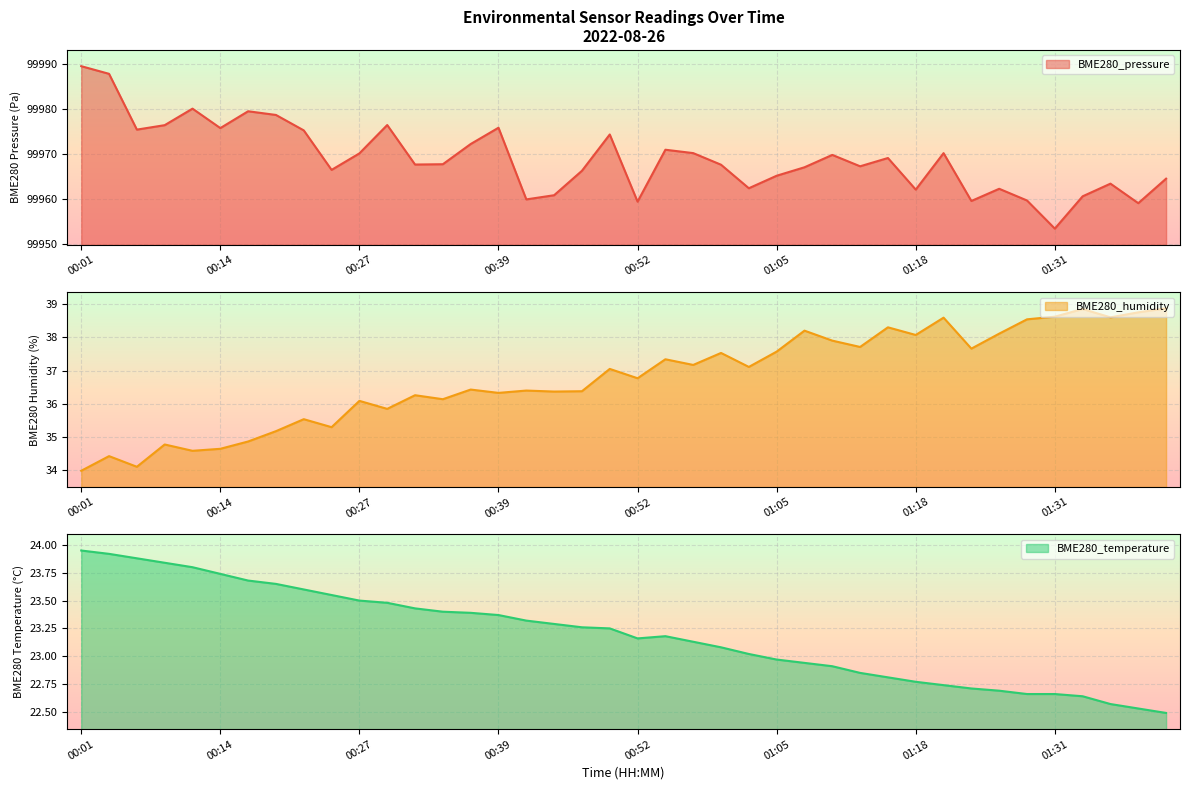

What position from the left is 01:13?

29